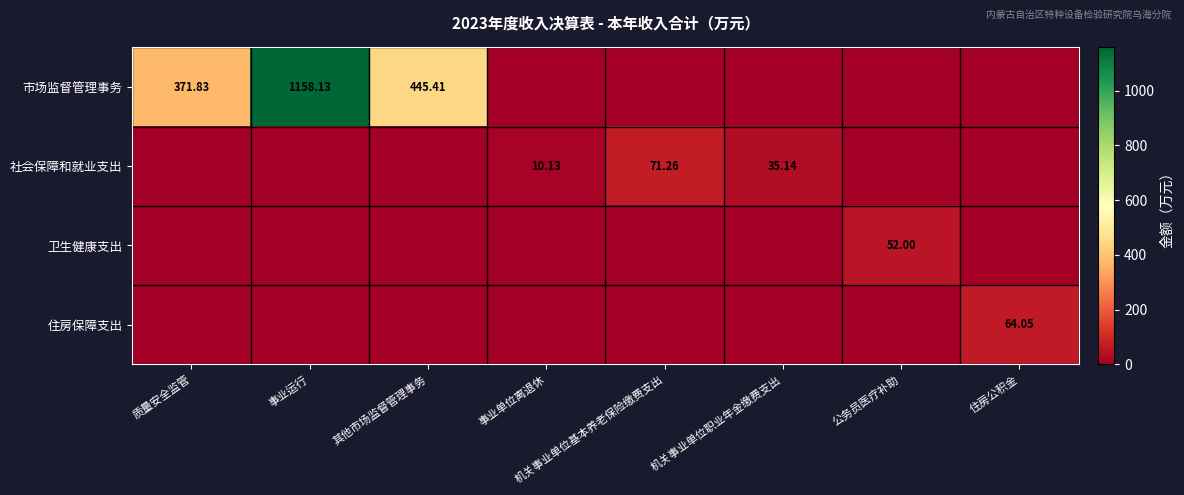

What is the difference between the maximum and minimum values in the 卫生健康支出 series?

52.0